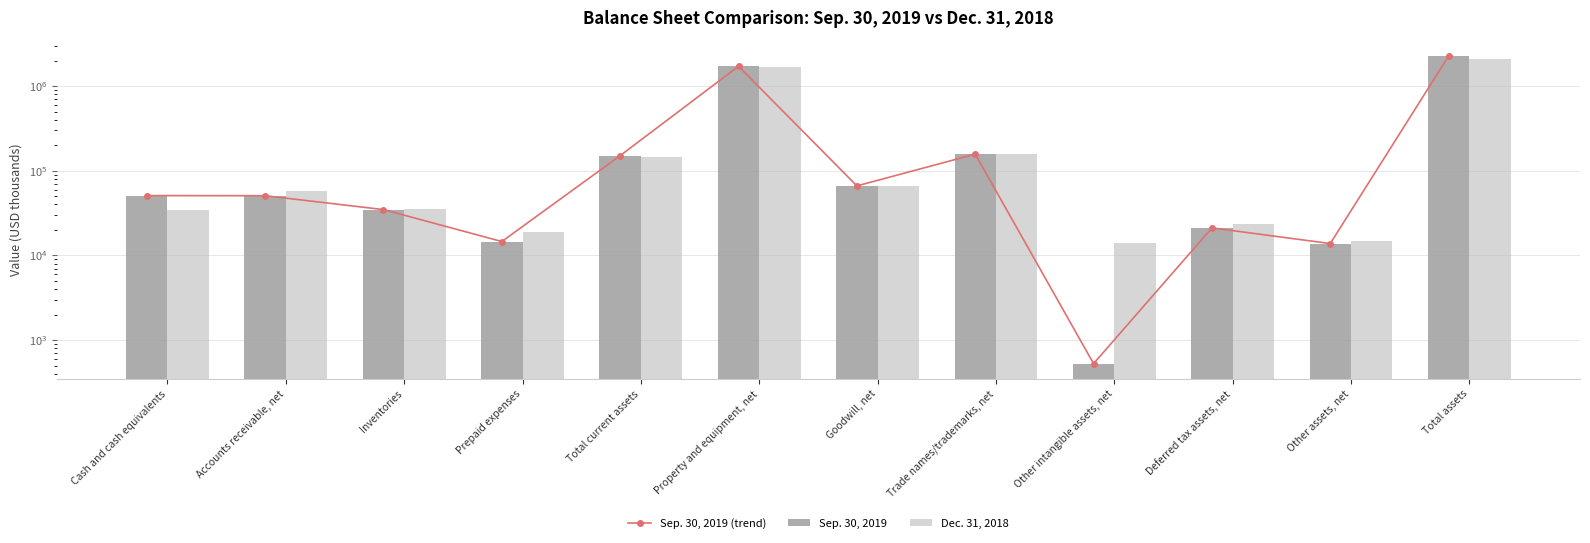

What is the label of the 3rd bar from the left?

Inventories